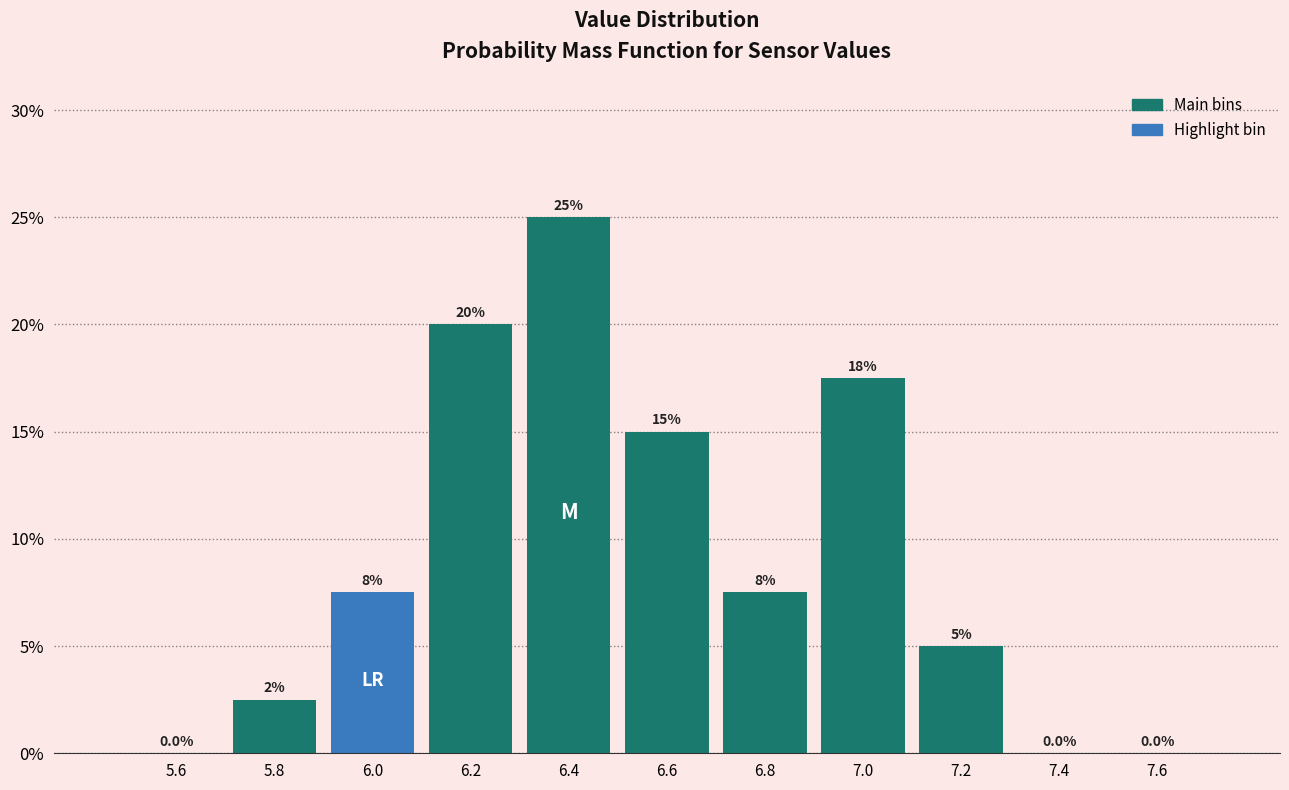

Over which range of the x-axis is the bar tallest?

6.3 to 6.5